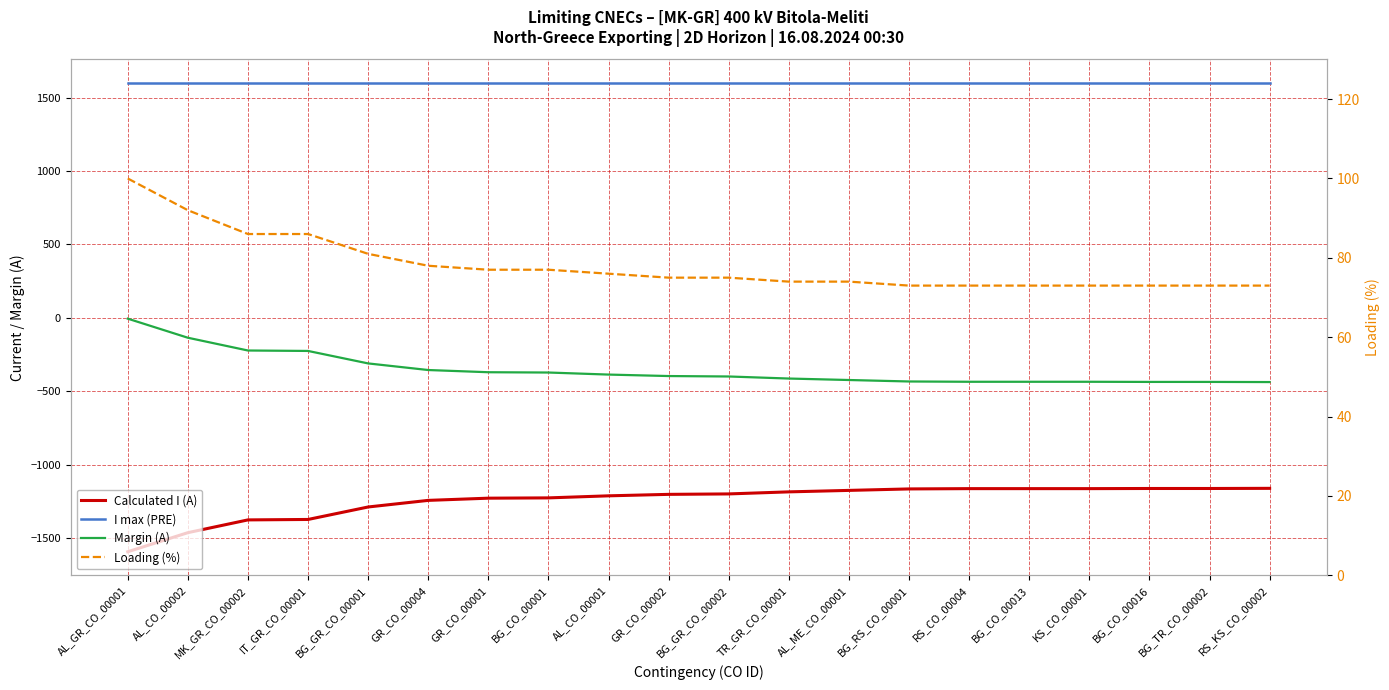

Which series has the widest spread of values?

Calculated I (A)